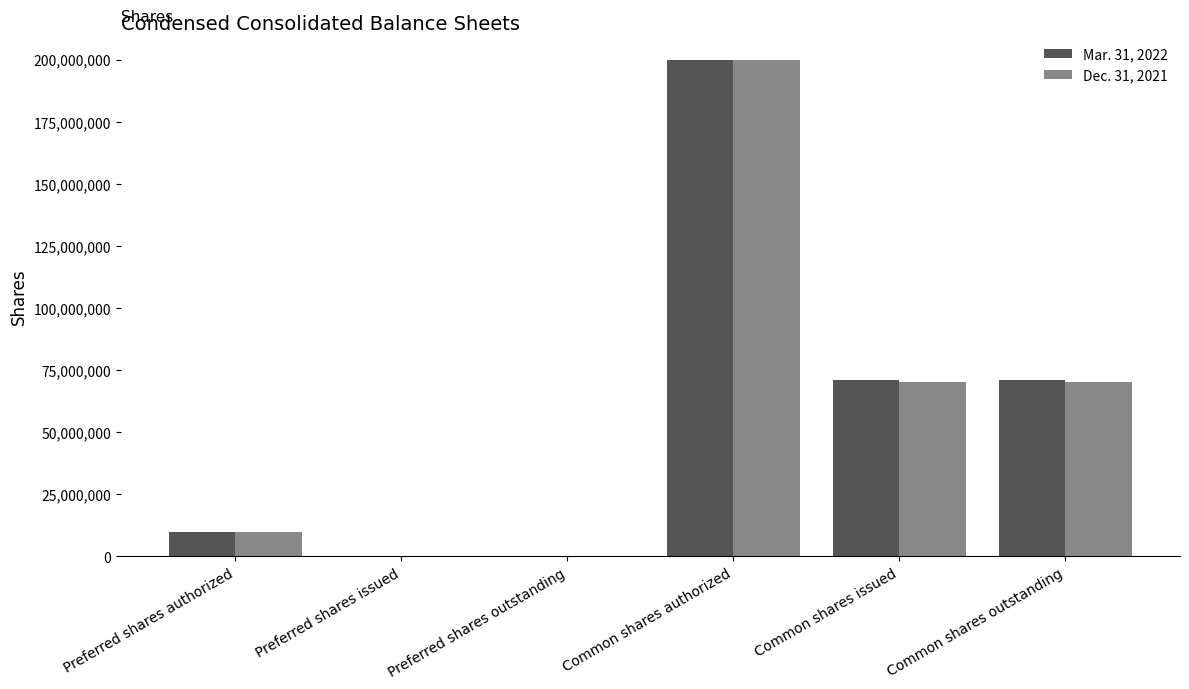

What is the maximum value shown in the chart?

200000000